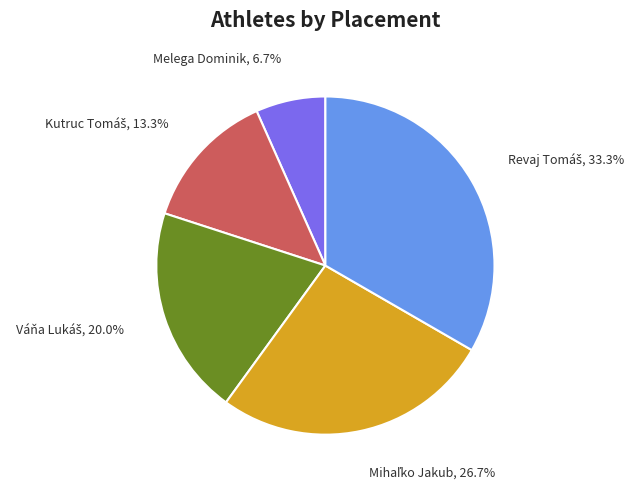

Does Melega Dominik represent more than half of the total?

No